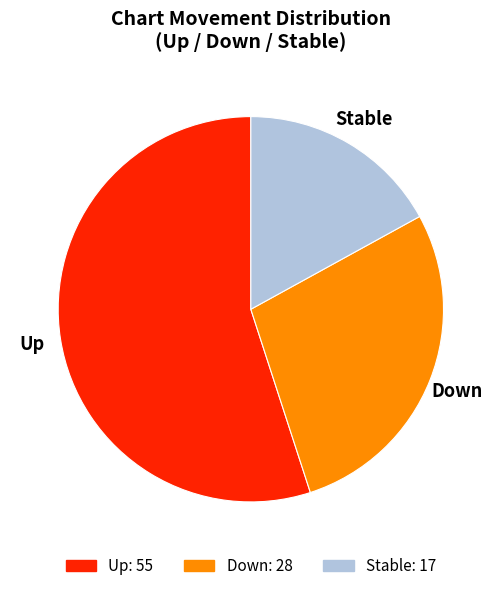

Is there a majority slice in this chart?

Yes